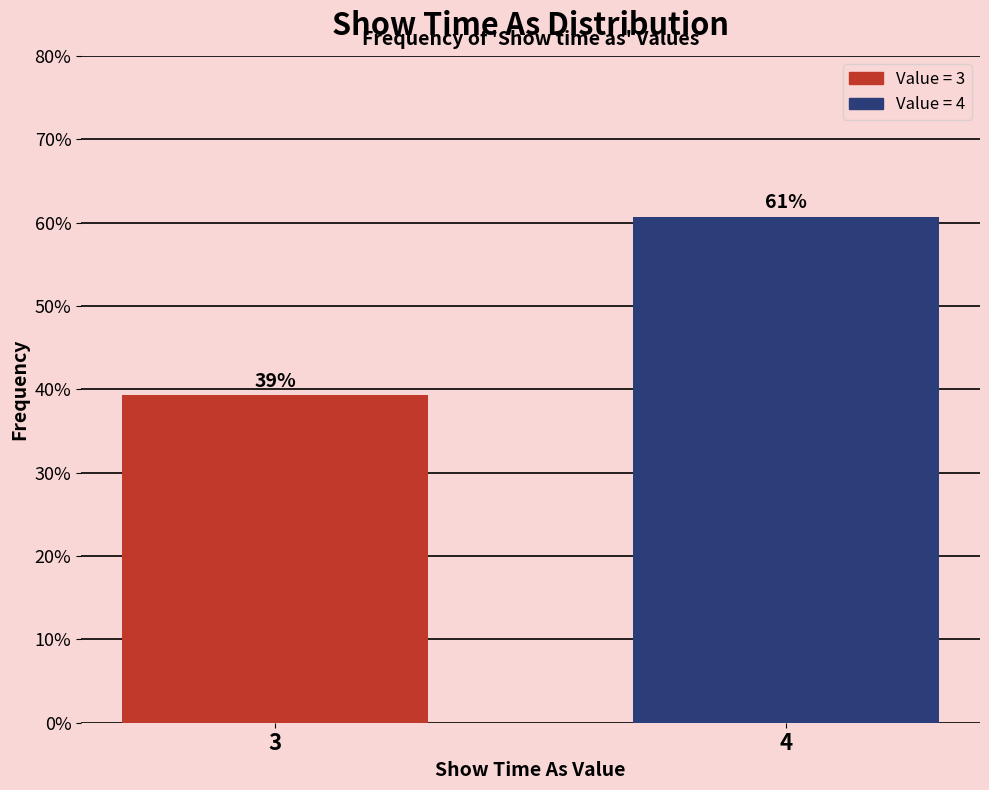

True or false: the data shows 60.7 at 4.

True